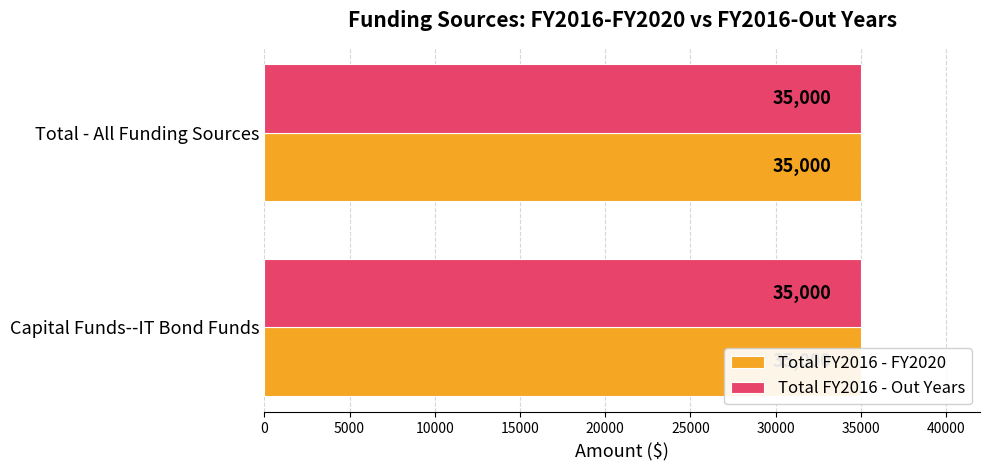

Which series has the widest spread of values?

Total FY2016 - FY2020